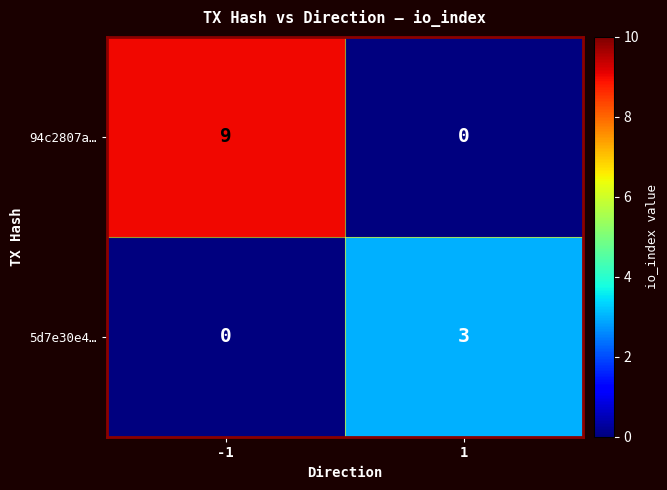

At which category is the sum across all series the highest?

-1